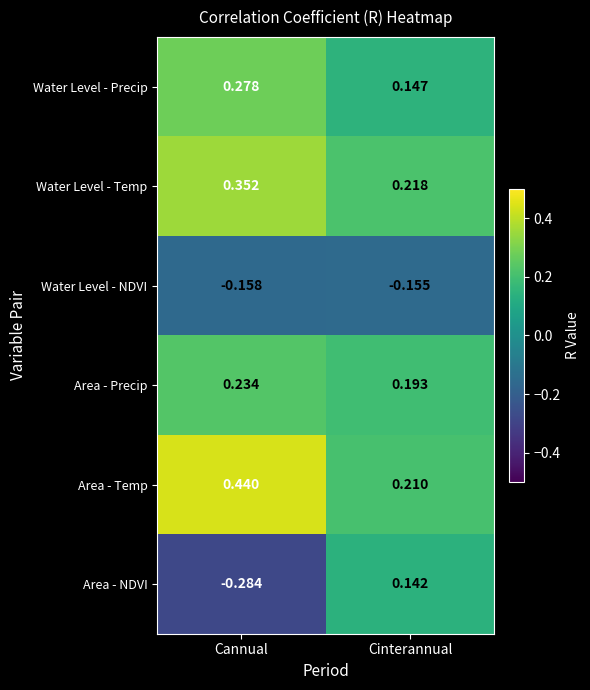

Which series has the widest spread of values?

Area - NDVI